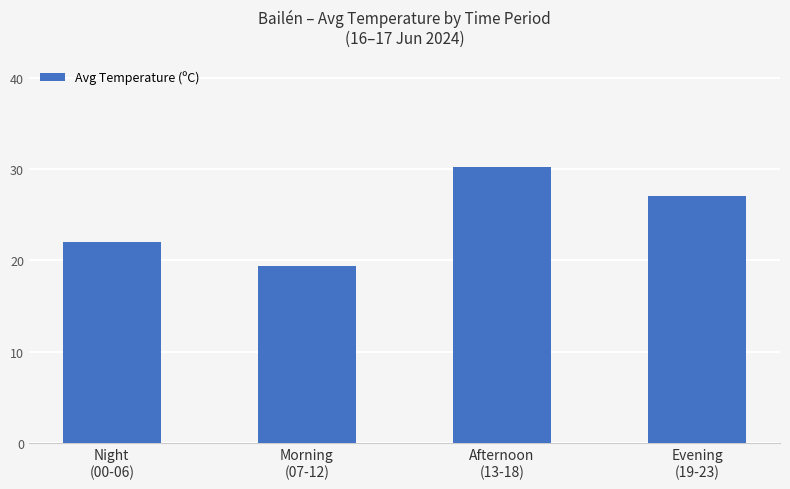

Is it true that the value at Evening
(19-23) is 8.8?

False